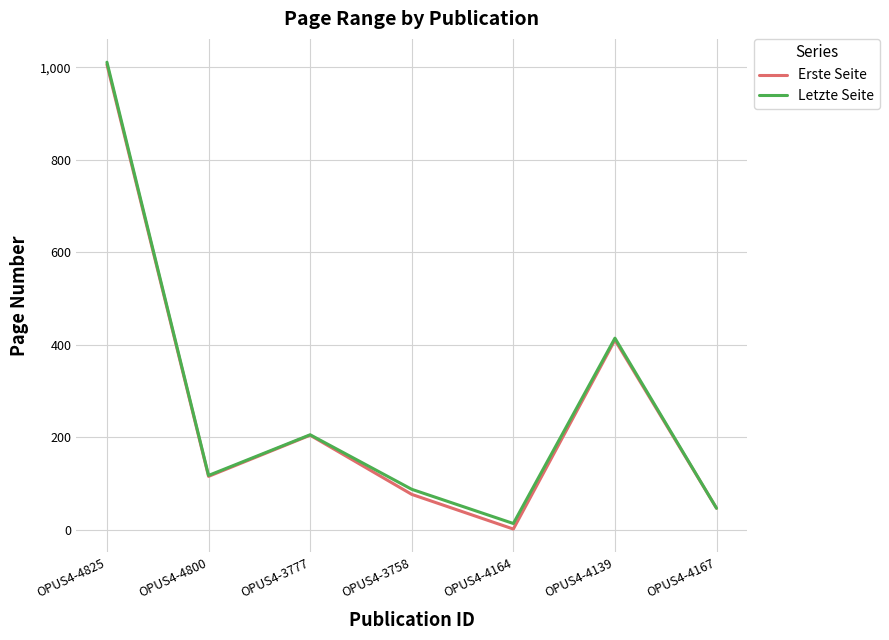

What is the average value of the Erste Seite series?

265